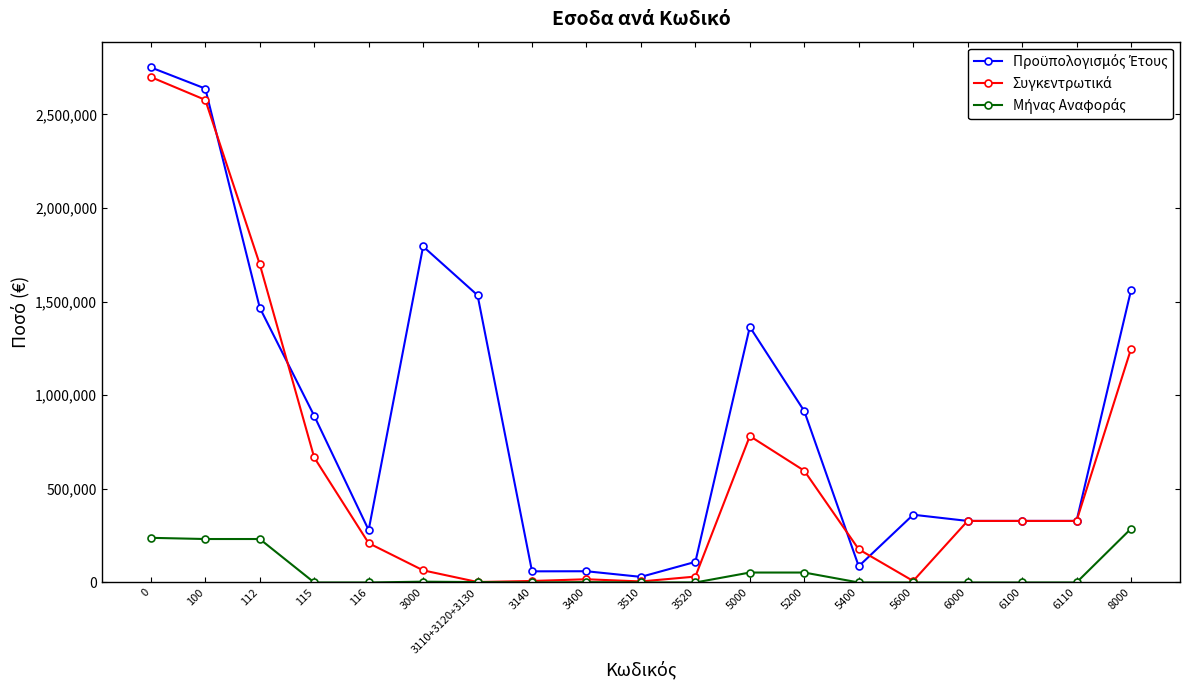

What is the difference between the highest and lowest values at 5400?

177149.6